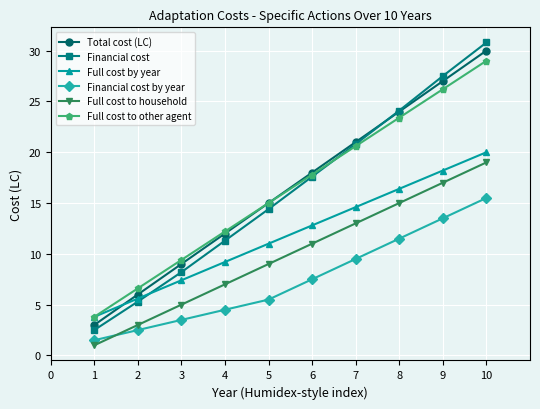

What is the difference between the highest and lowest values at 8?

12.6